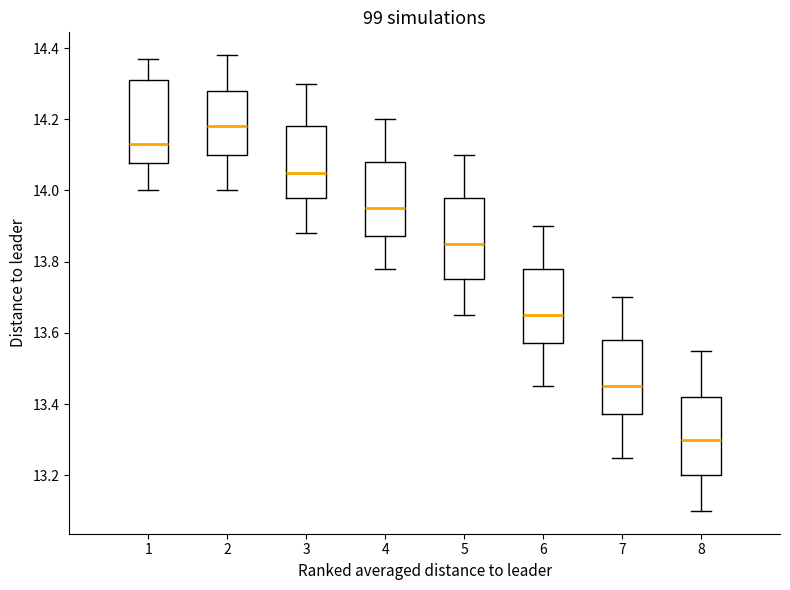

Where does the upper whisker of the box at x = 2 end on the y-axis? The values are not printed on the chart, so give them approximately, as read against the axis.

14.38